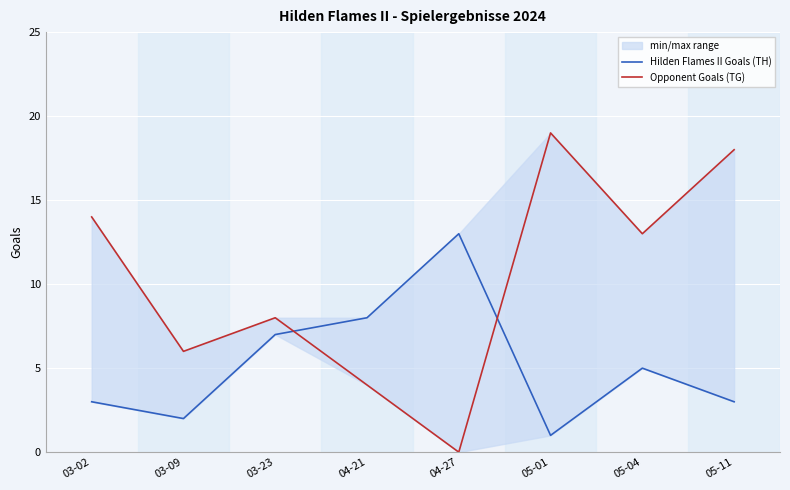

True or false: Hilden Flames II Goals (TH) has more than 1 points higher than both neighbors.

True